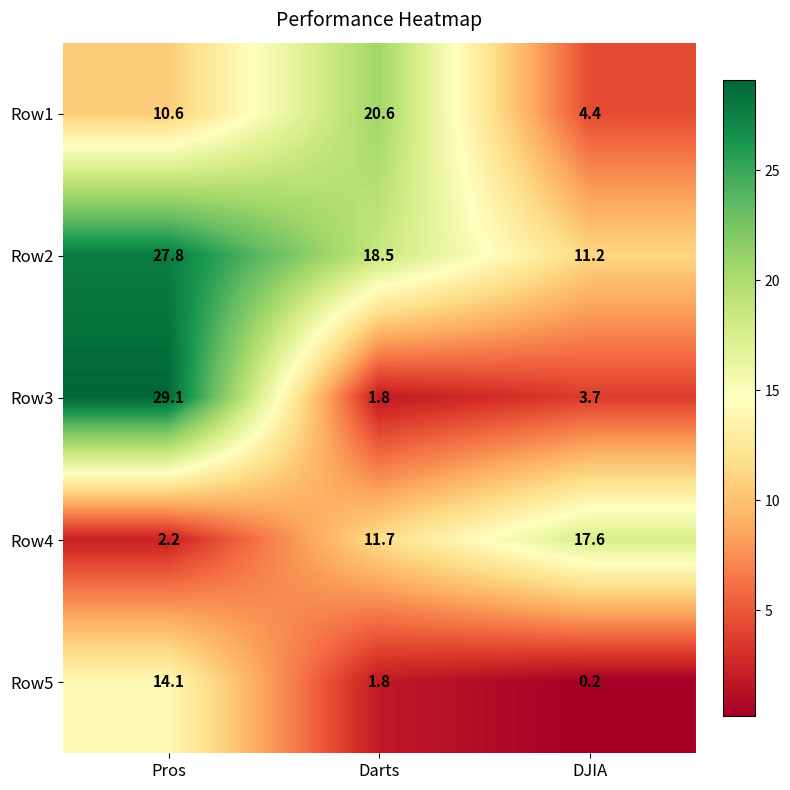

At which category is the sum across all series the highest?

Pros